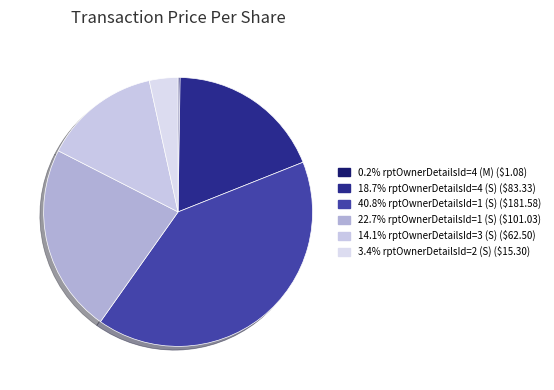

How many slices are in this pie chart?

6